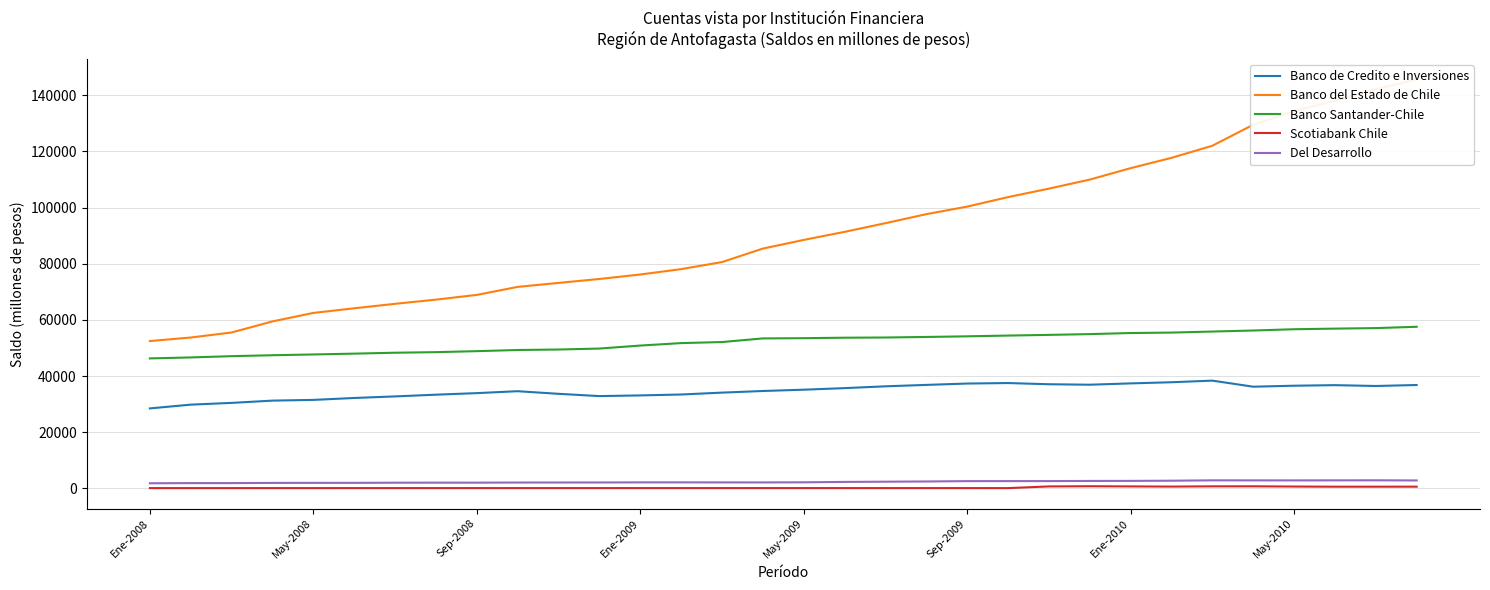

The Del Desarrollo series shows 2845 at 29. True or false?

True